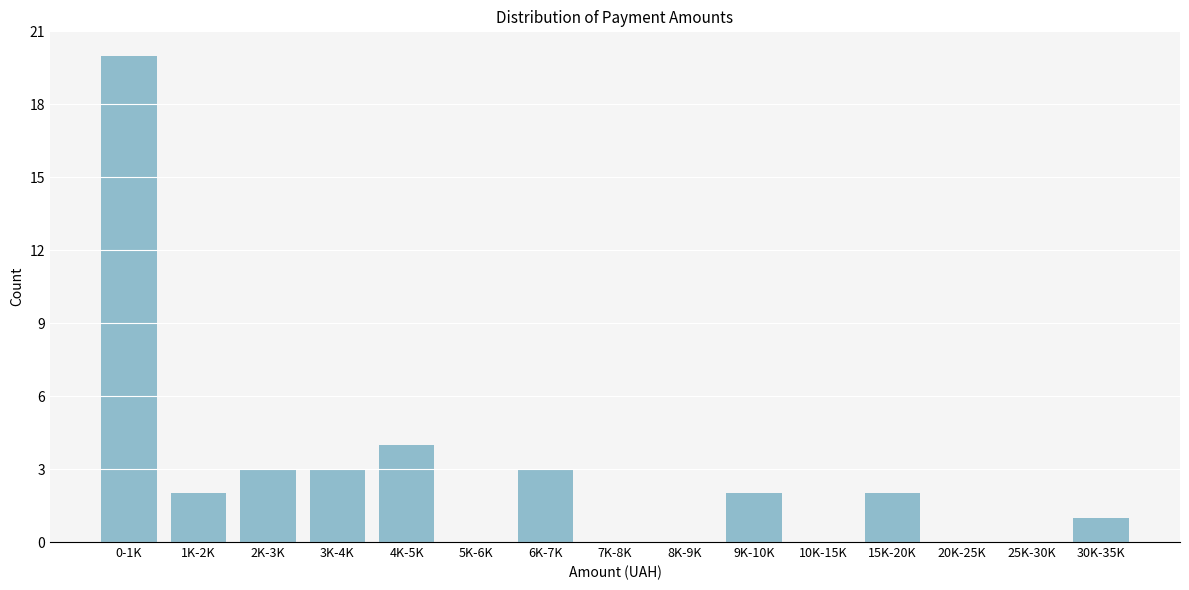

Reading left to right, list all the values displayed in this chart.

0-1K=20	1K-2K=2	2K-3K=3	3K-4K=3	4K-5K=4	5K-6K=0	6K-7K=3	7K-8K=0	8K-9K=0	9K-10K=2	10K-15K=0	15K-20K=2	20K-25K=0	25K-30K=0	30K-35K=1